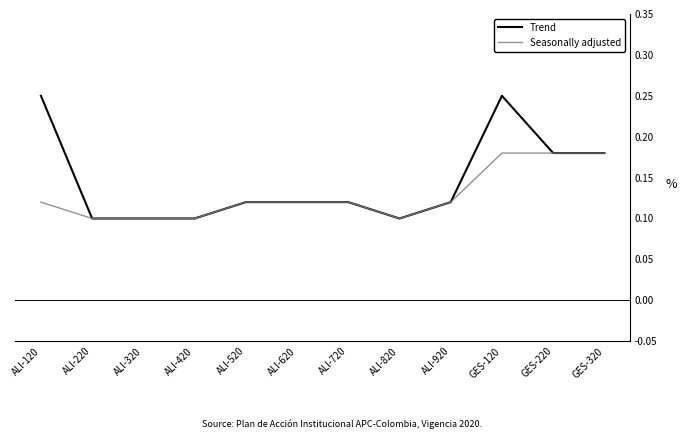

Which series changed the most between ALI-620 and GES-120?

Trend